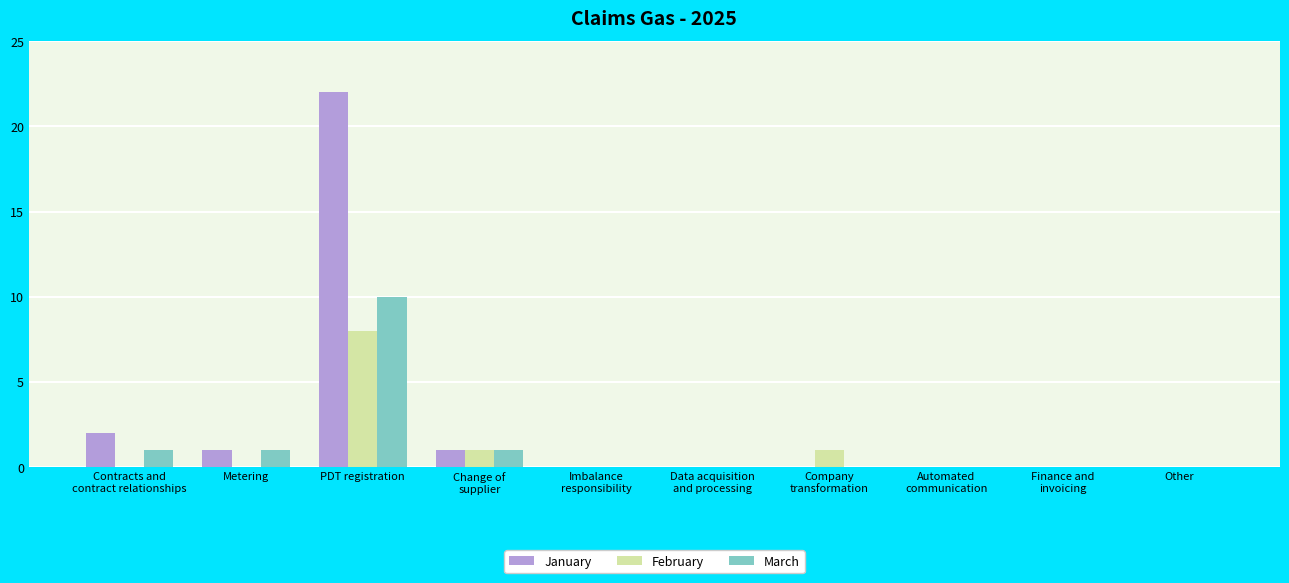

What is the sum of all January values?

26